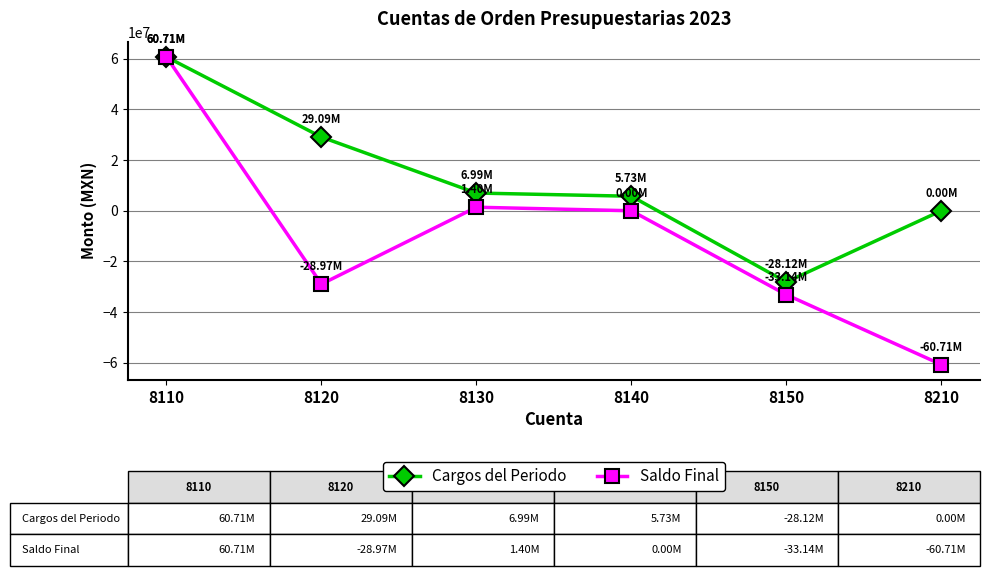

Does the chart have visible grid lines?

Yes